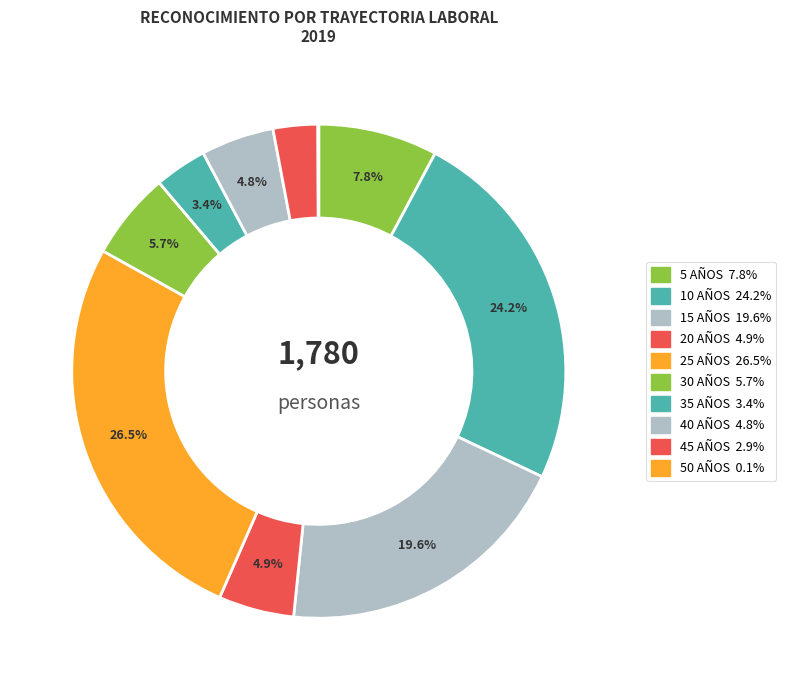

How many segments does this pie chart have?

10